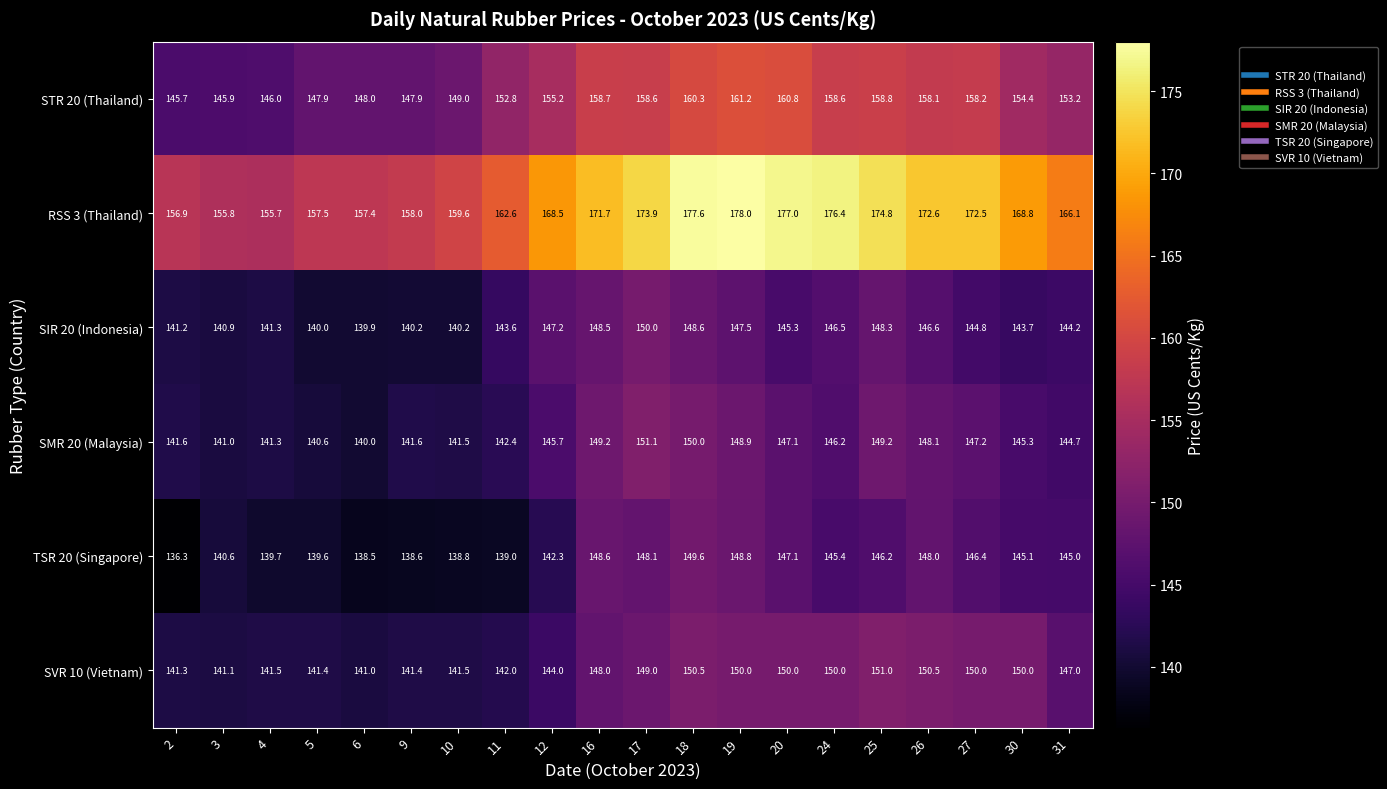

At which category is the sum across all series the highest?

18